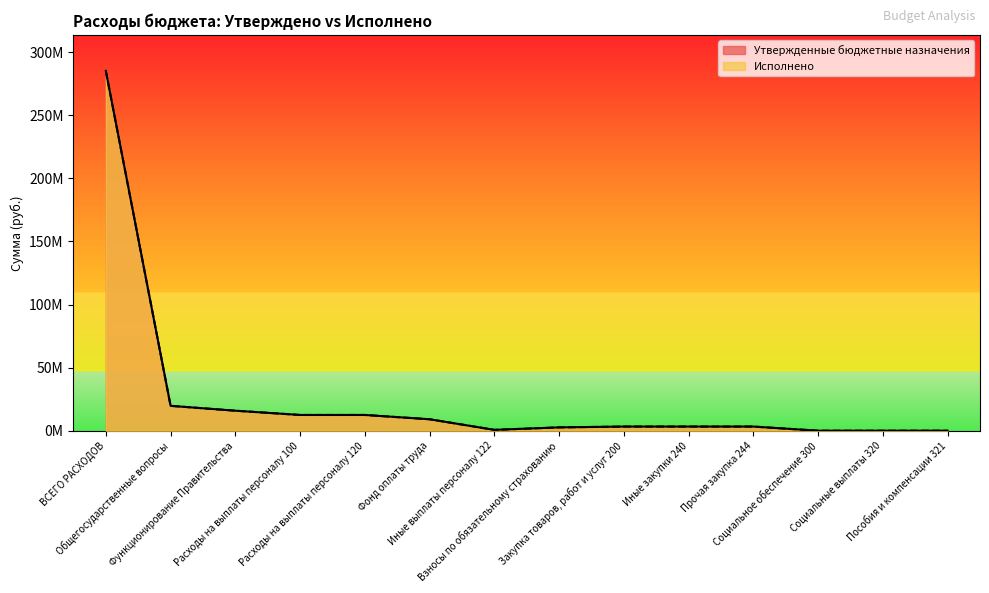

At which label does Утвержденные бюджетные назначения first exceed 3326500?

ВСЕГО РАСХОДОВ